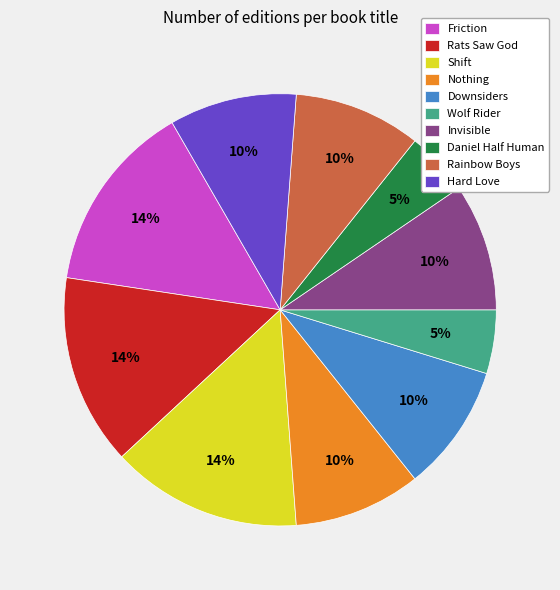

Is there a majority slice in this chart?

No